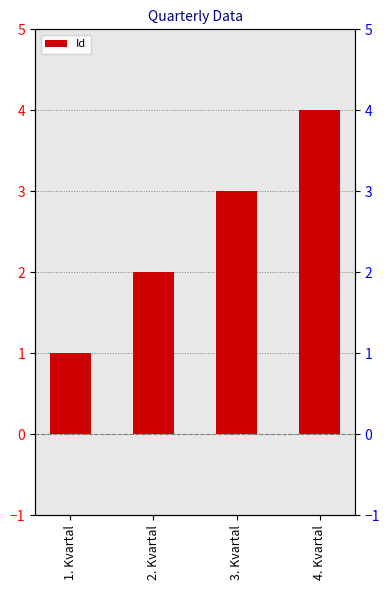

Which label corresponds to the smallest value in the chart?

1. Kvartal